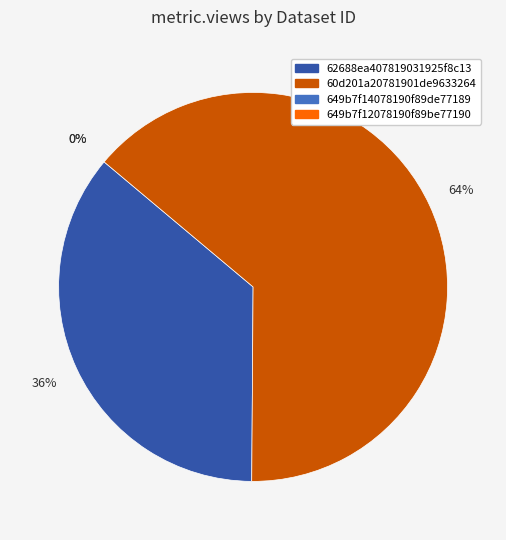

Is it true that 62688ea407819031925f8c13 is 22% of the pie?

False